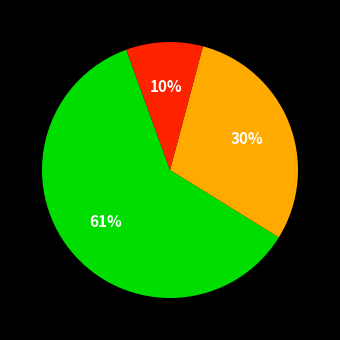

How many slices are in this pie chart?

3